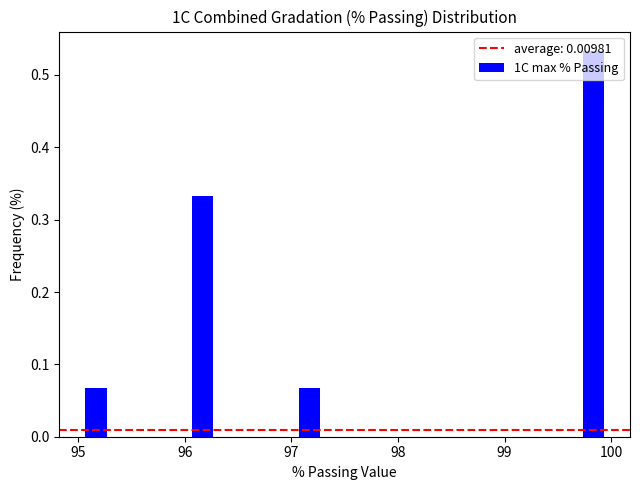

Read against the x-axis, roughly where is the centre of the tallest bar?

99.8